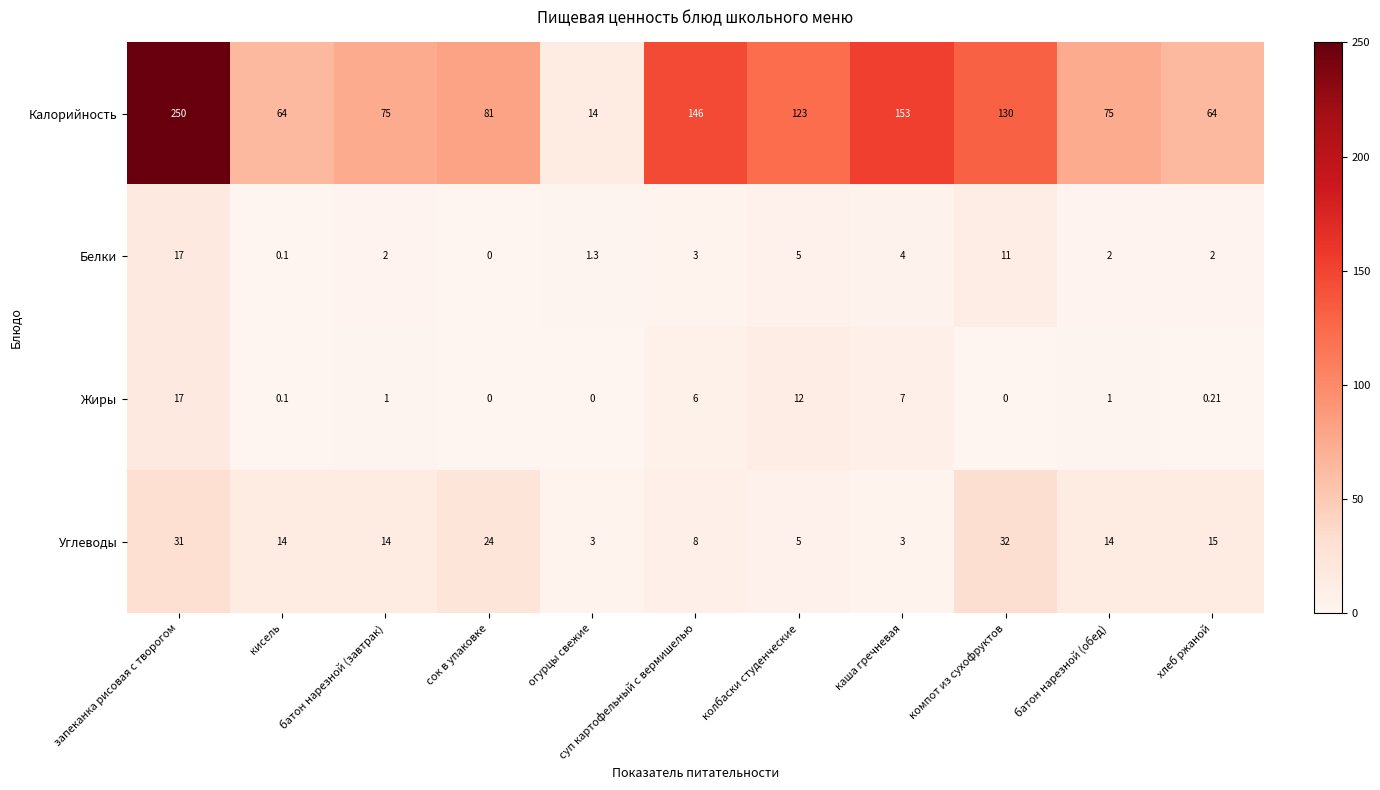

Which series has the largest total across all categories?

Калорийность